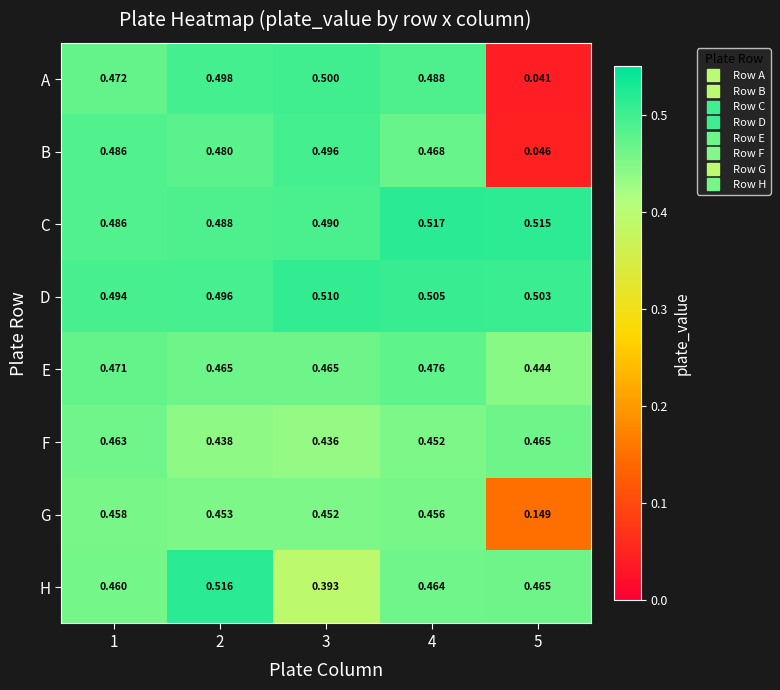

Which series has the widest spread of values?

A